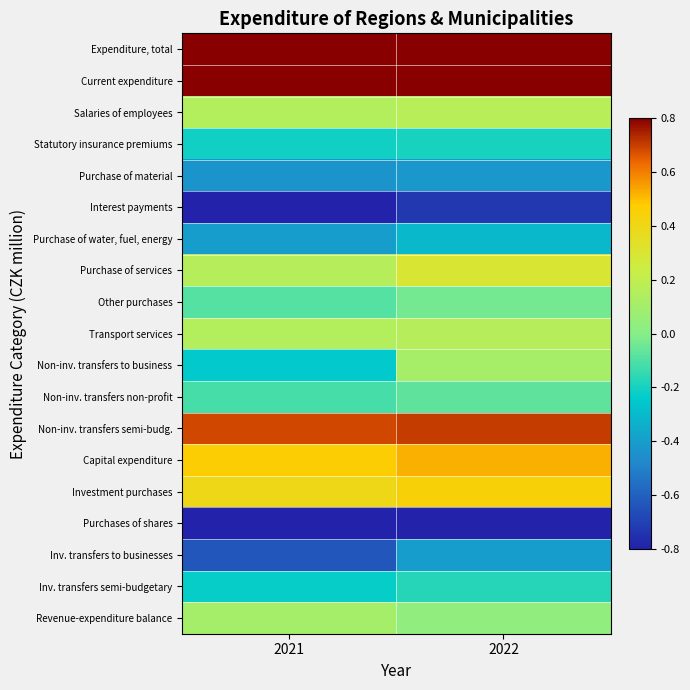

What is the difference between the highest and lowest values at 2021?

1.9